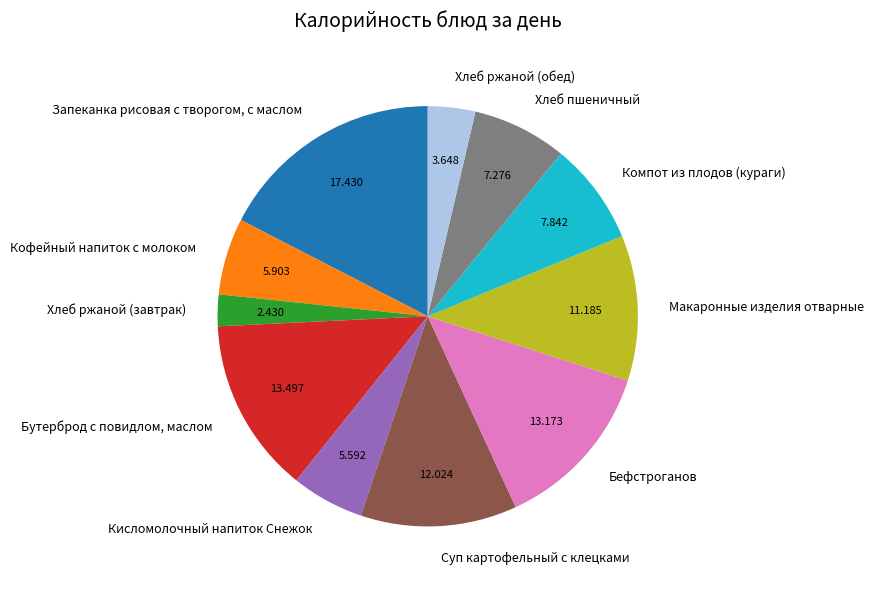

Do Хлеб ржаной (завтрак) and Хлеб пшеничный together represent more than half of the pie?

No